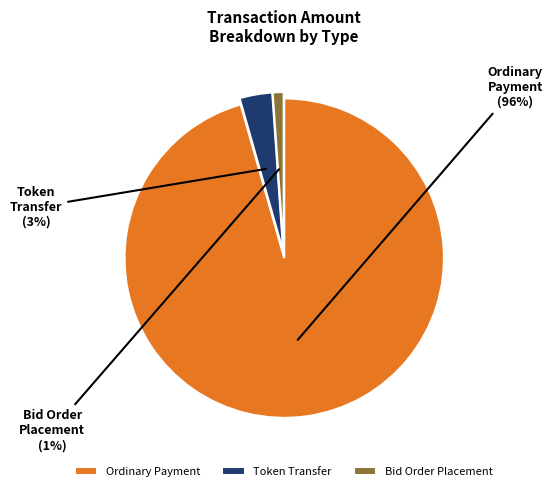

Is it true that Token Transfer is 11% of the pie?

False